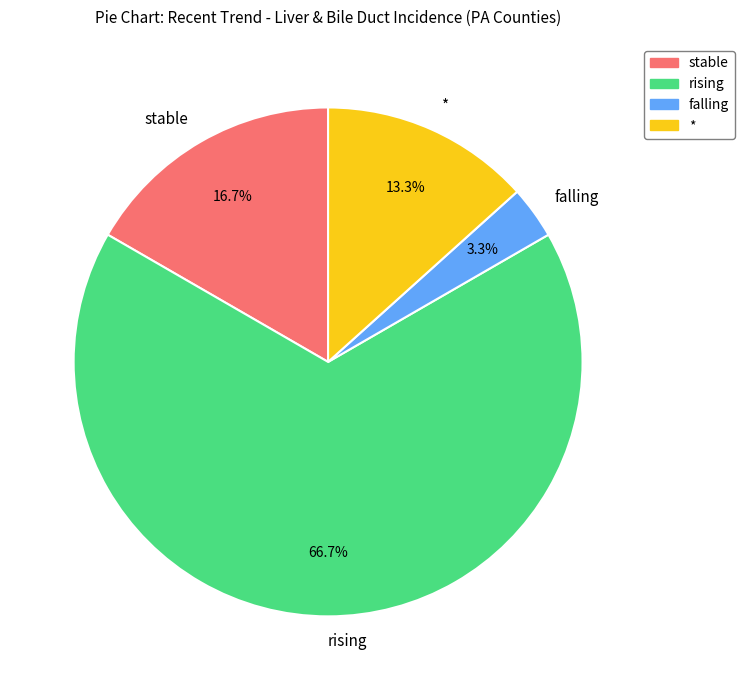

The falling slice represents 17% of the pie. True or false?

False